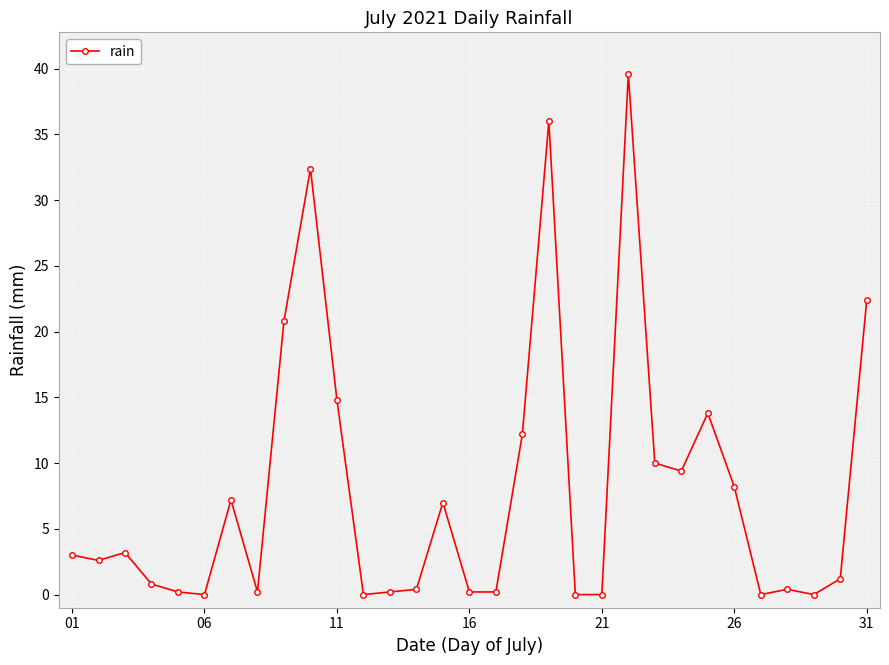

True or false: the data has more than 0 interior local peaks.

True